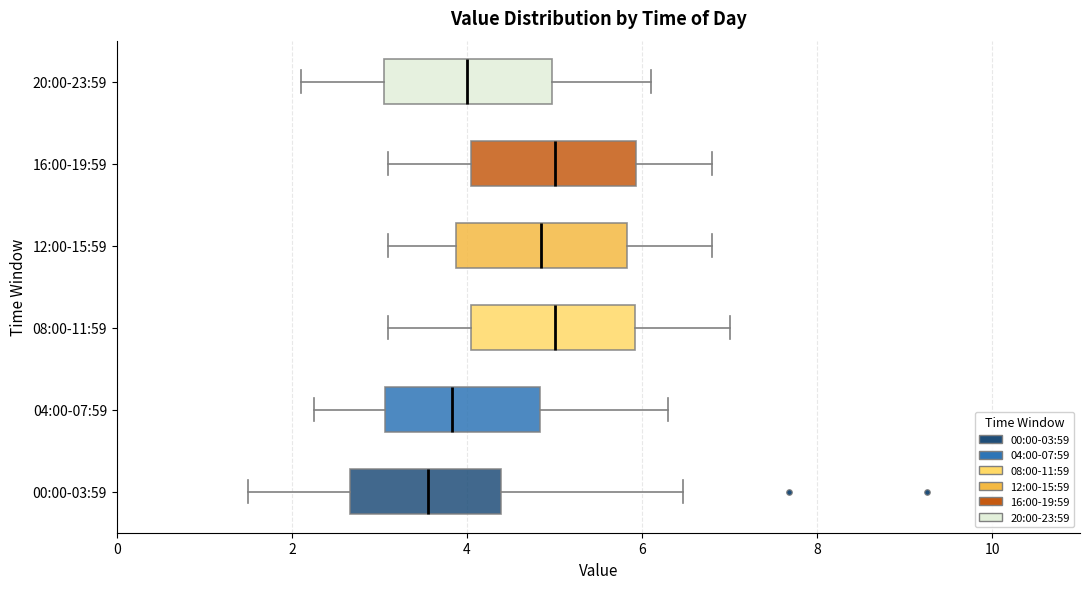

Where does the right whisker of the box for 20:00-23:59 end on the x-axis? The values are not printed on the chart, so give them approximately, as read against the axis.

6.2